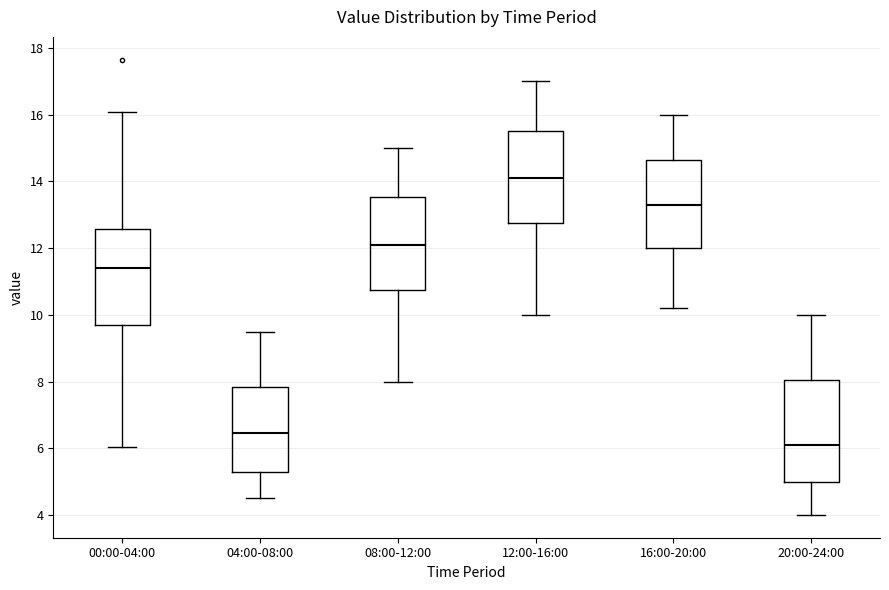

Where does the median line of the box for 20:00-24:00 sit on the y-axis? The values are not printed on the chart, so give them approximately, as read against the axis.

6.2